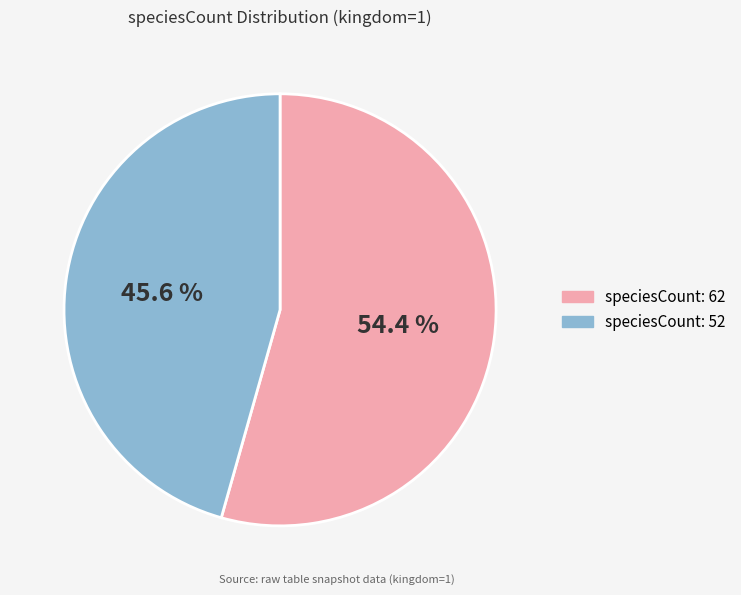

Is there any slice that represents more than half of the pie?

Yes